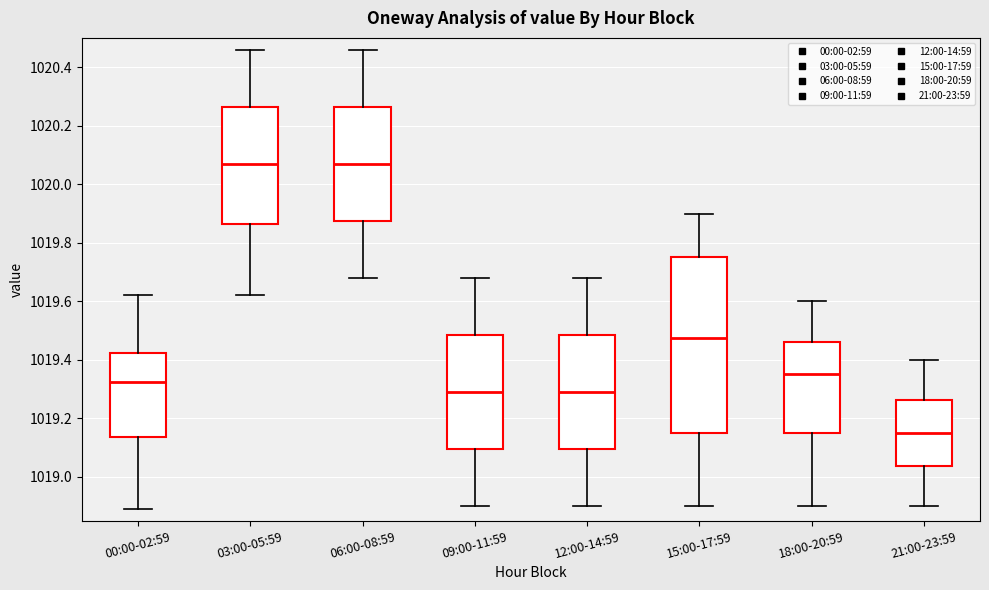

Where does the median line of the box for 18:00-20:59 sit on the y-axis? The values are not printed on the chart, so give them approximately, as read against the axis.

1019.36